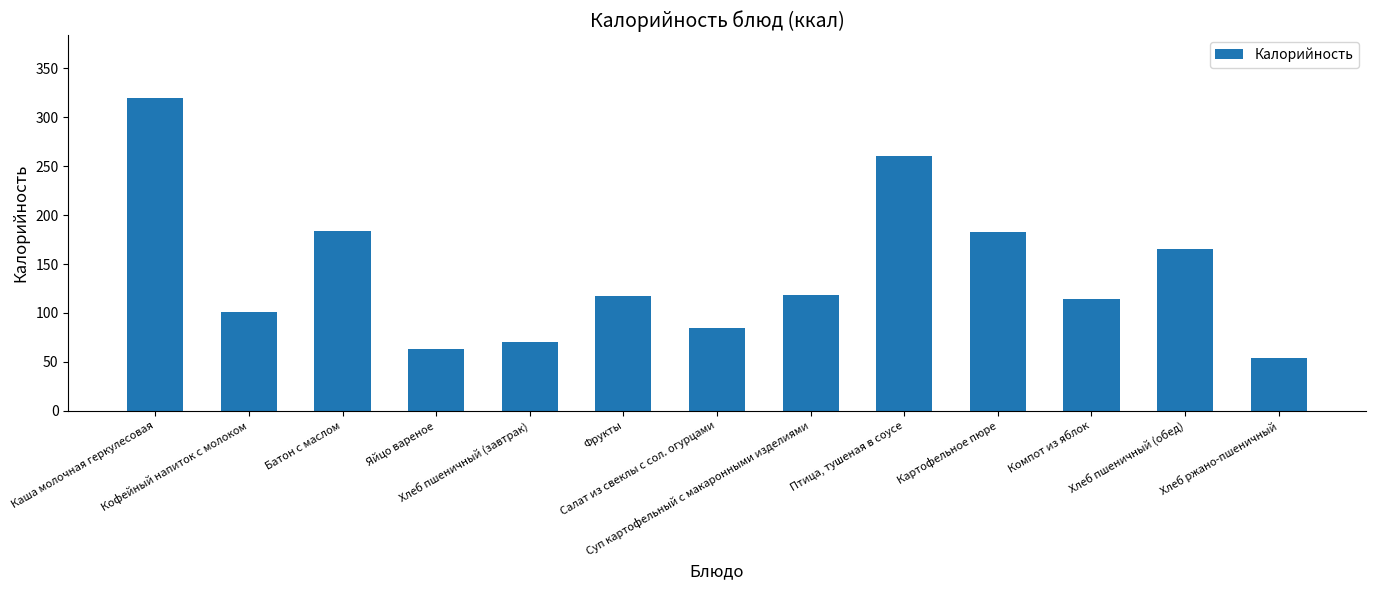

Rank the categories by value from highest to lowest.

Каша молочная геркулесовая, Птица, тушеная в соусе, Батон с маслом, Картофельное пюре, Хлеб пшеничный (обед), Суп картофельный с макаронными изделиями, Фрукты, Компот из яблок, Кофейный напиток с молоком, Салат из свеклы с сол. огурцами, Хлеб пшеничный (завтрак), Яйцо вареное, Хлеб ржано-пшеничный